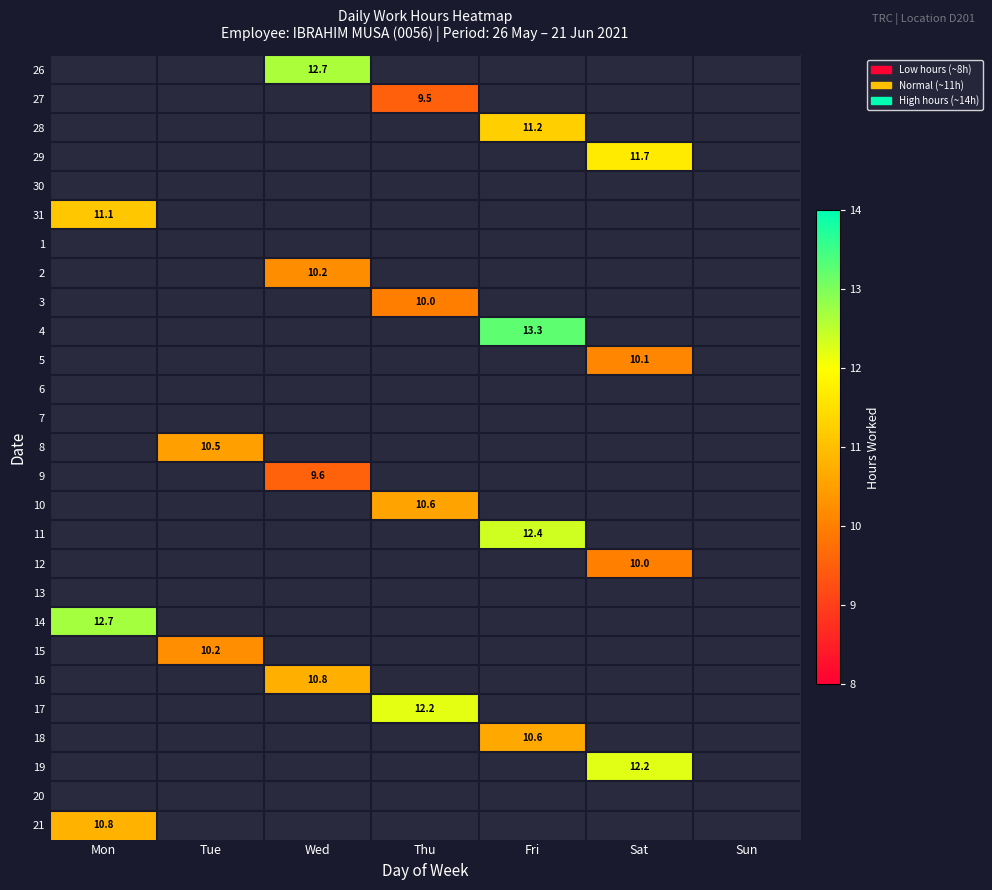

At which category is the sum across all series the highest?

Fri